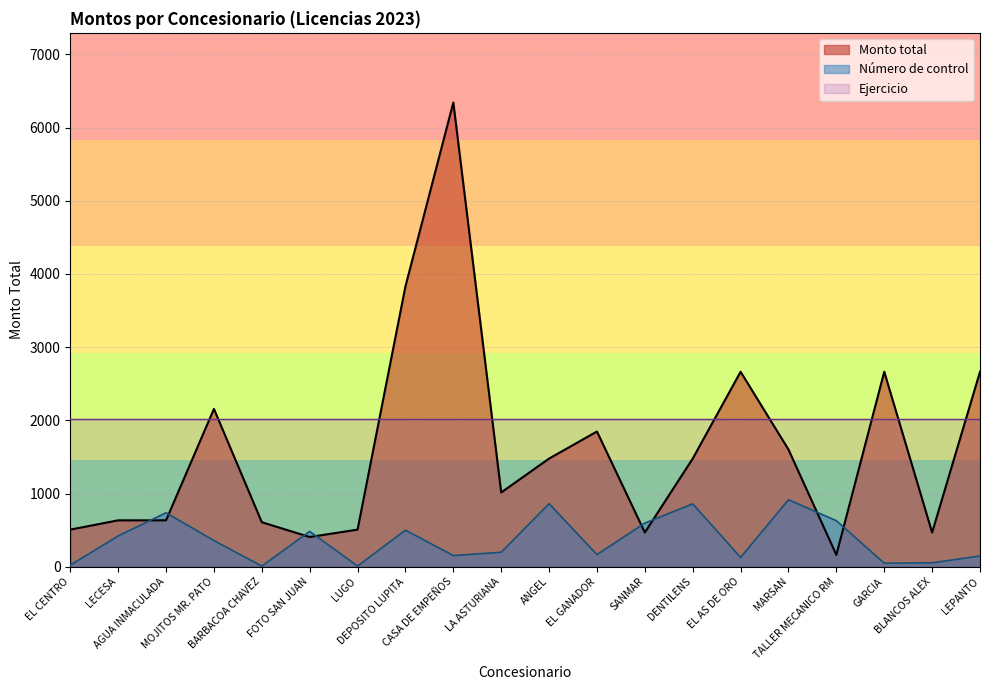

What is the difference between the highest and lowest values at EL AS DE ORO?

2535.9